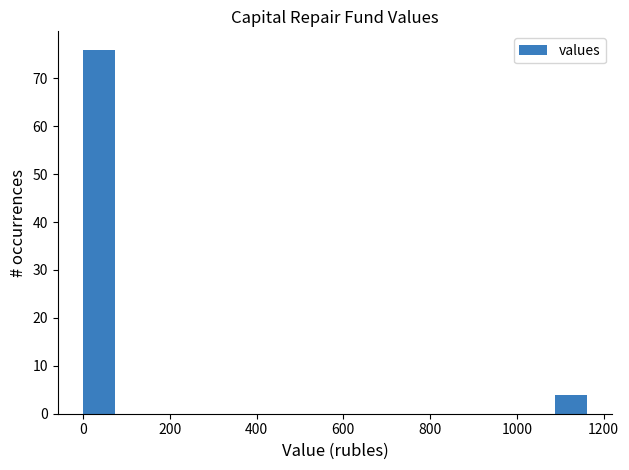

Around what value on the x-axis is the tallest bar? Give the approximate position of its centre, as read against the axis.

40